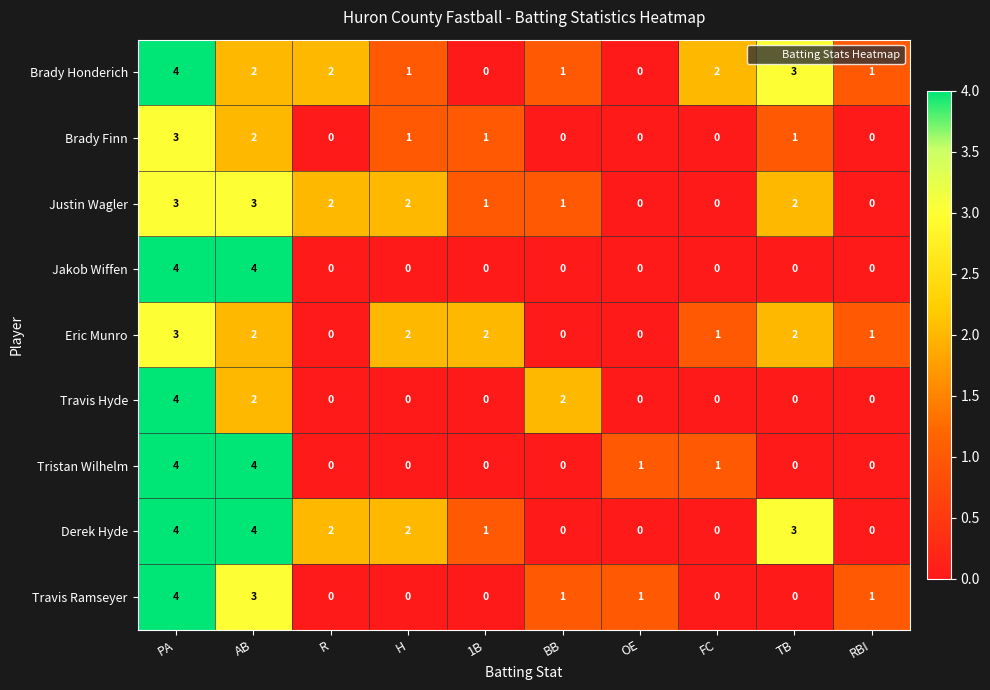

What value does the Derek Hyde series have at PA?

4